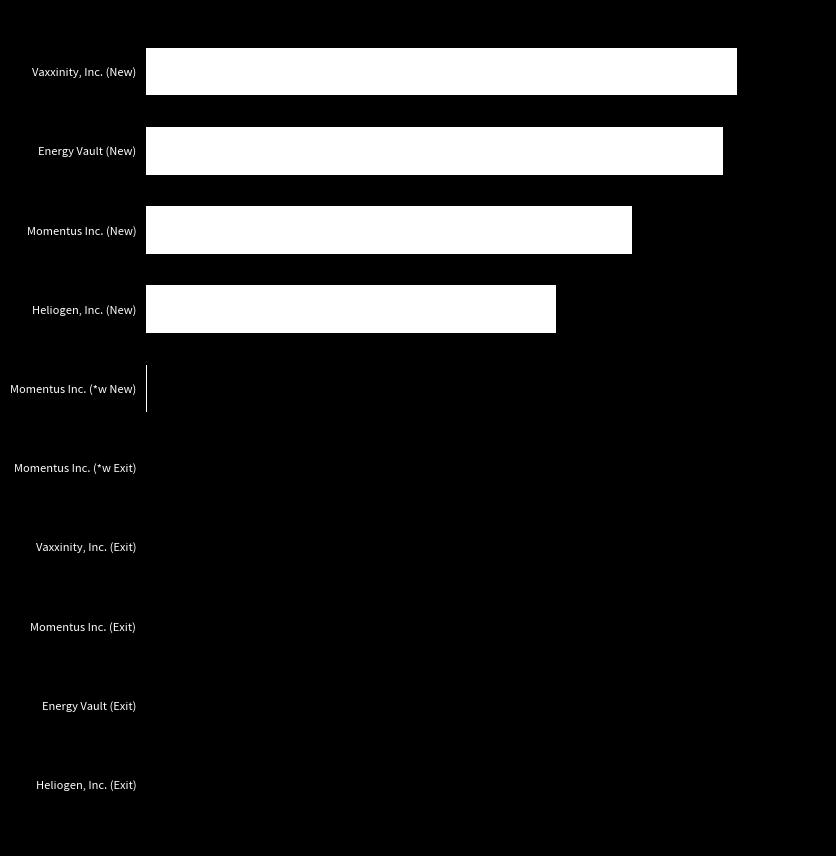

How many values are above zero?

5